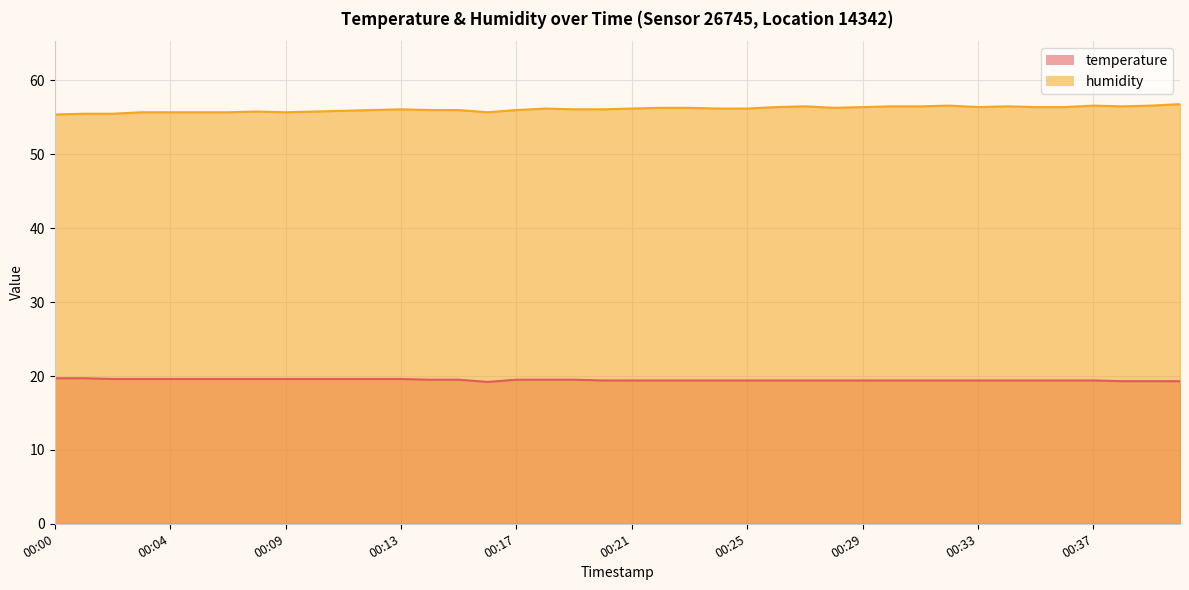

What is the value of the humidity point at the 32nd from the left?

56.6